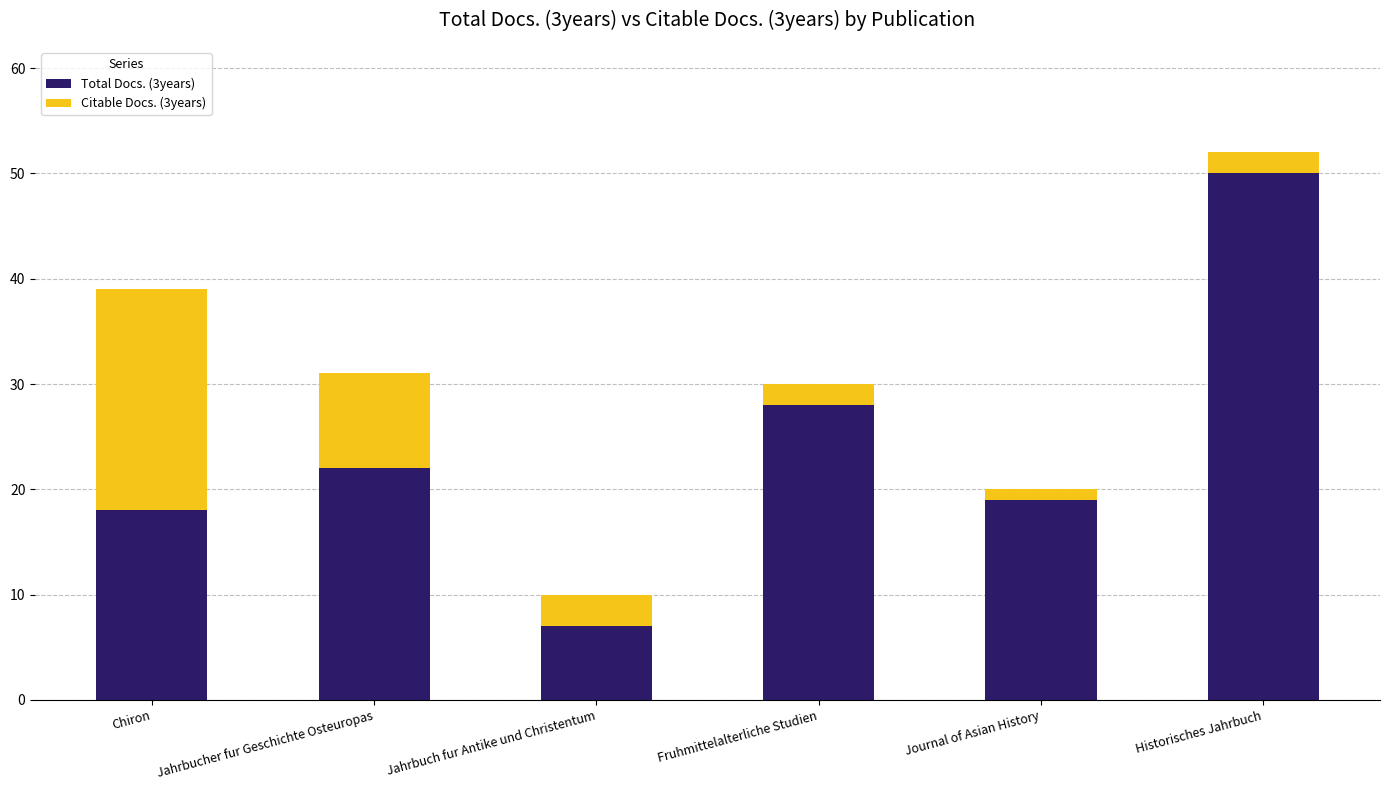

How many bars are there in total?

6